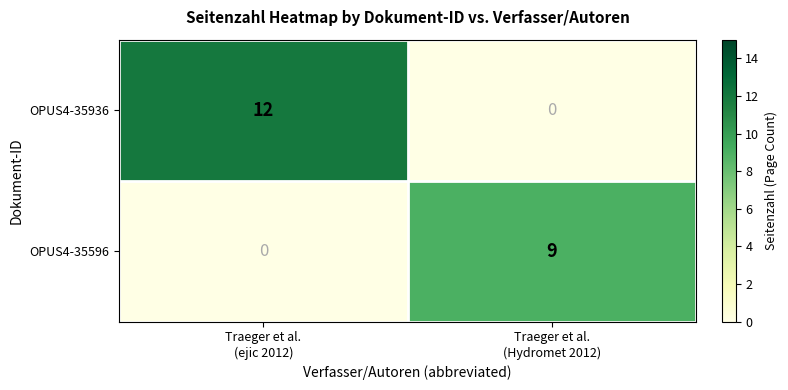

Reading left to right, extract all data points from this chart.

OPUS4-35936: 12	0
OPUS4-35596: 0	9